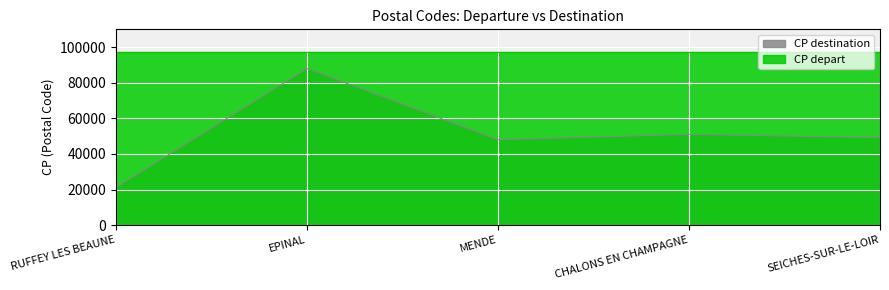

Which category has the lowest value across all series?

RUFFEY LES BEAUNE